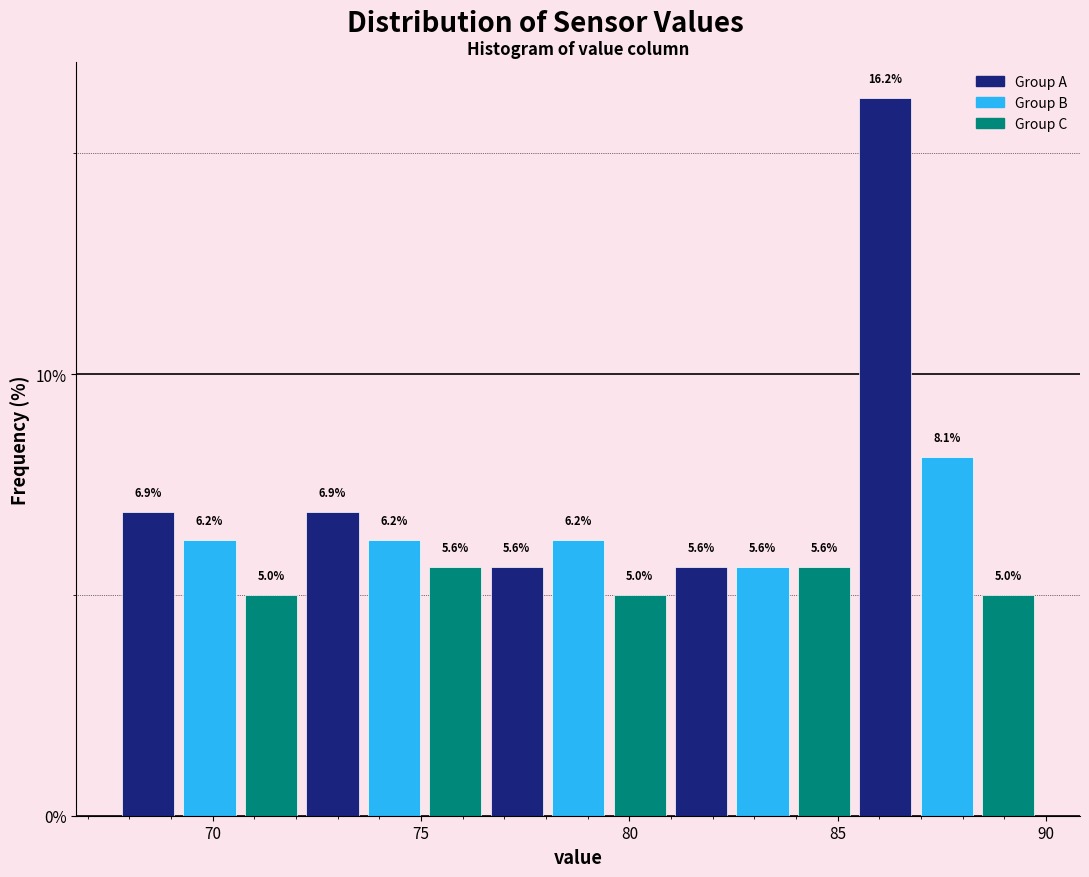

Read against the x-axis, roughly where is the centre of the tallest bar?

86.0